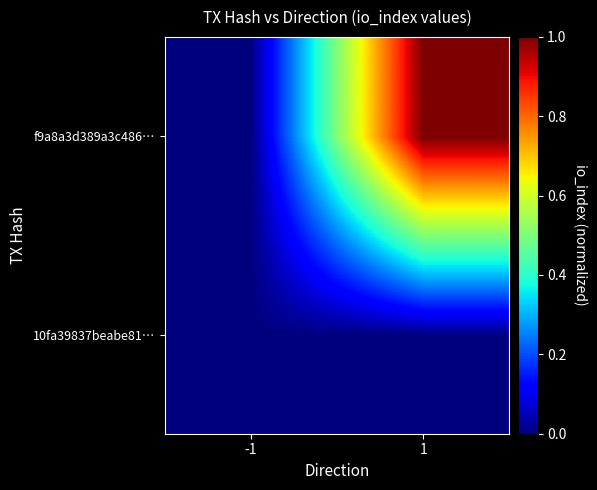

Reading left to right, what are all the values shown in this chart?

10fa39837beabe81…: -1=0	1=0
f9a8a3d389a3c486…: -1=0	1=1